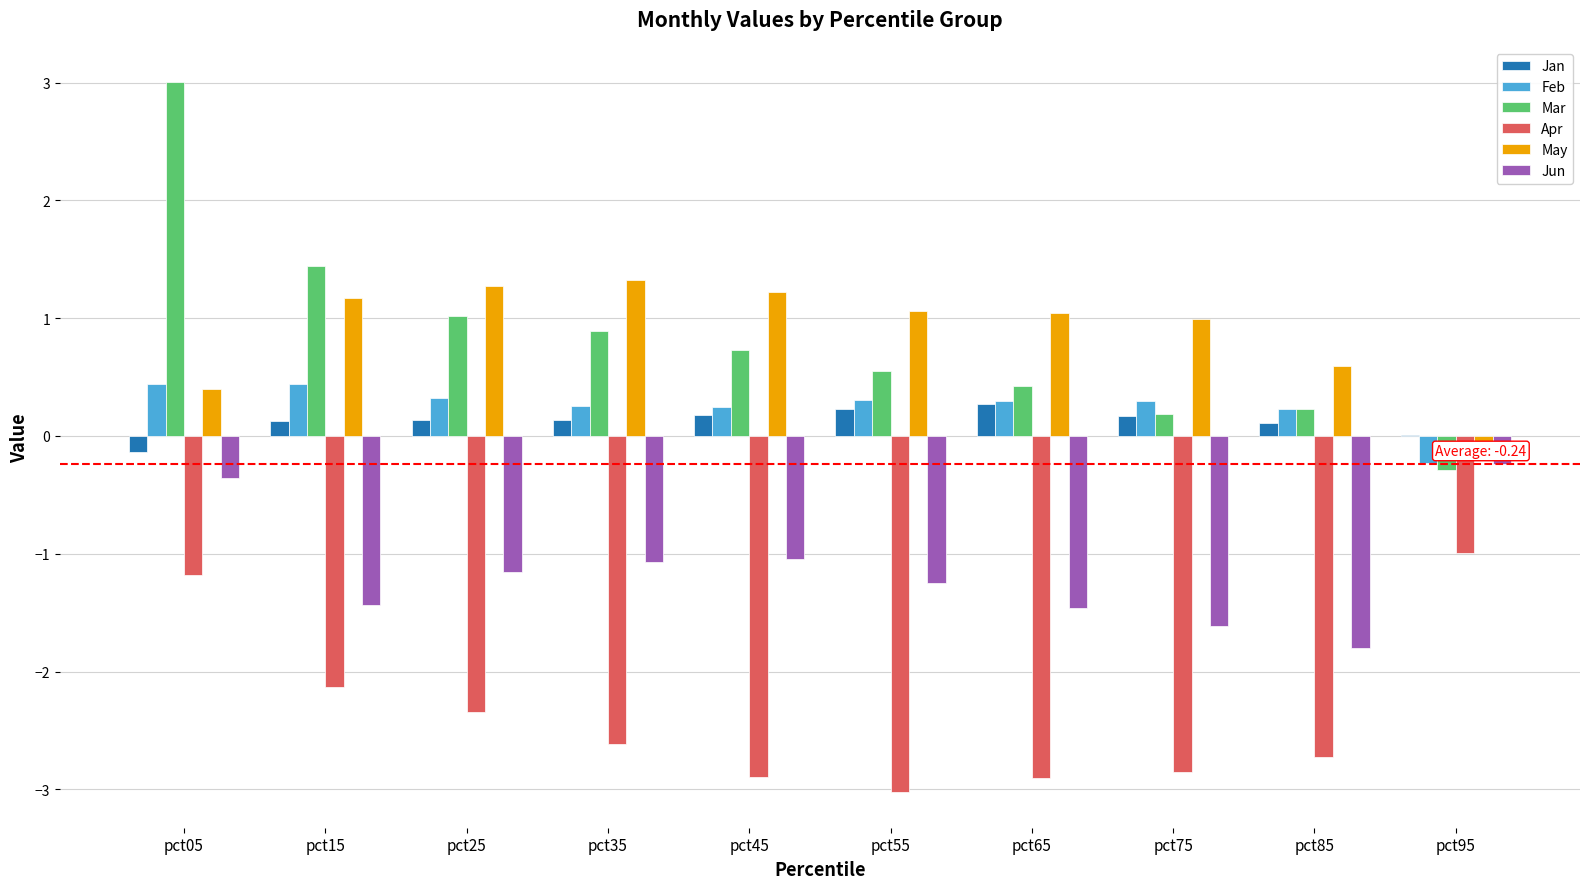

What is the sum of all Jun values?

-11.4